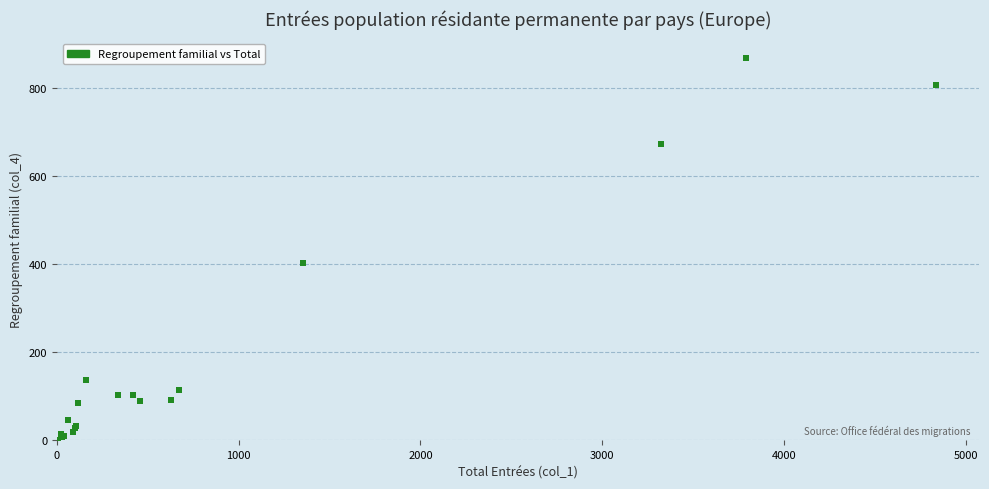

What Y value in the scatter plot is closest to 434?

403